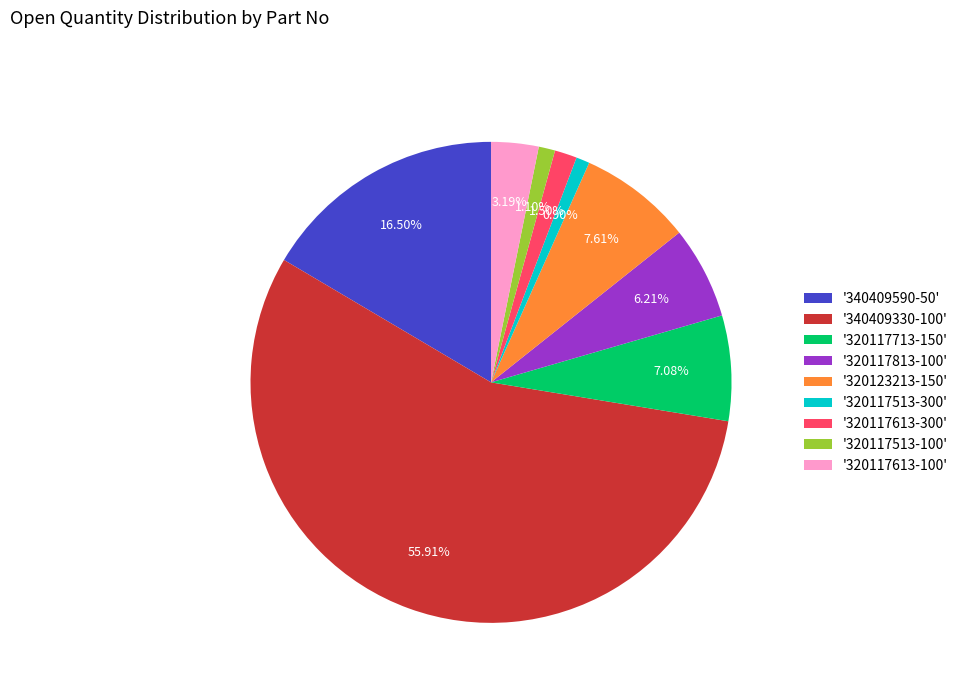

Approximately how many times larger is the value at '340409590-50' compared to '320117813-100'?

2.7